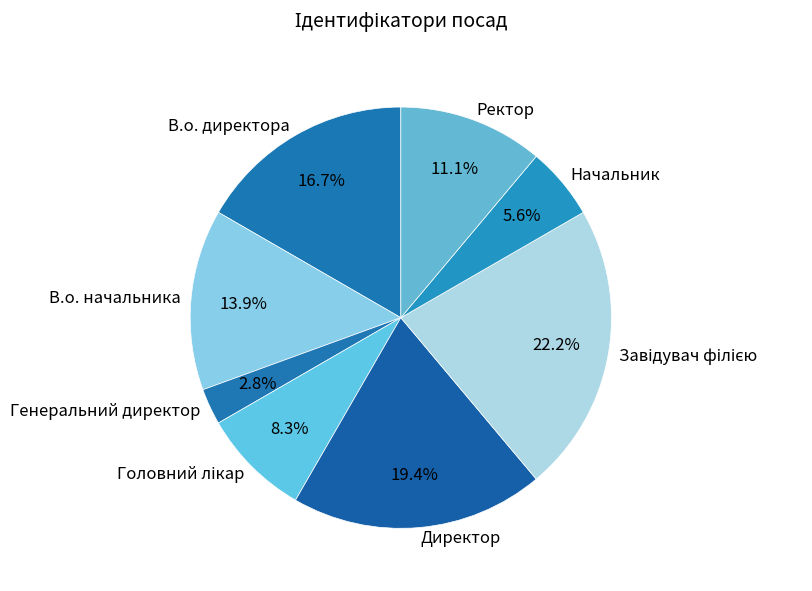

Combined, do Ректор and Начальник account for over 50%?

No